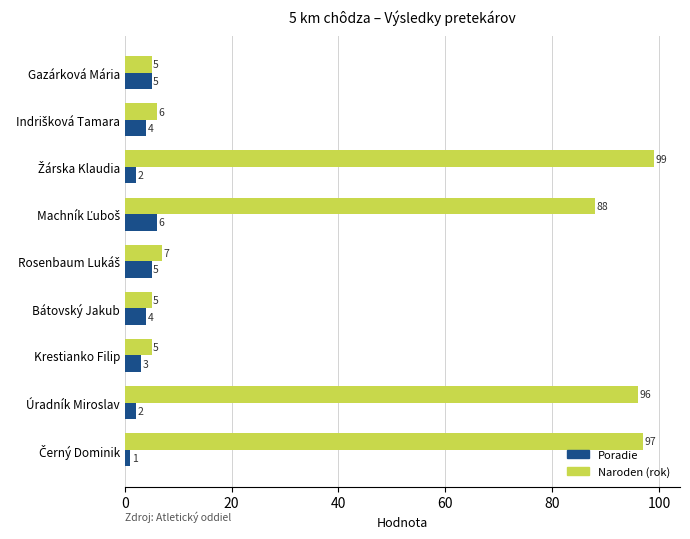

At how many categories does at least one series exceed 91?

3